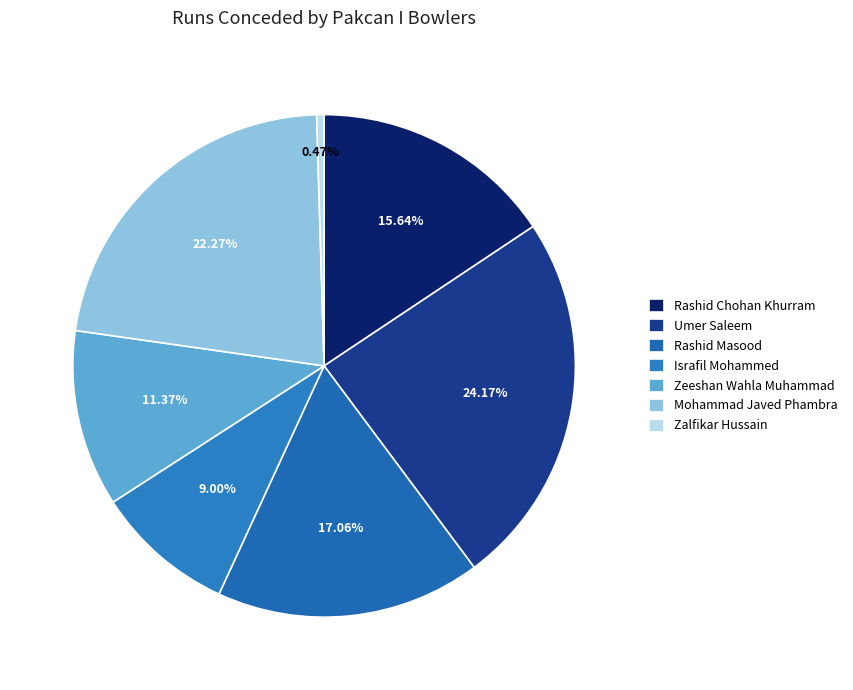

How many segments does this pie chart have?

7